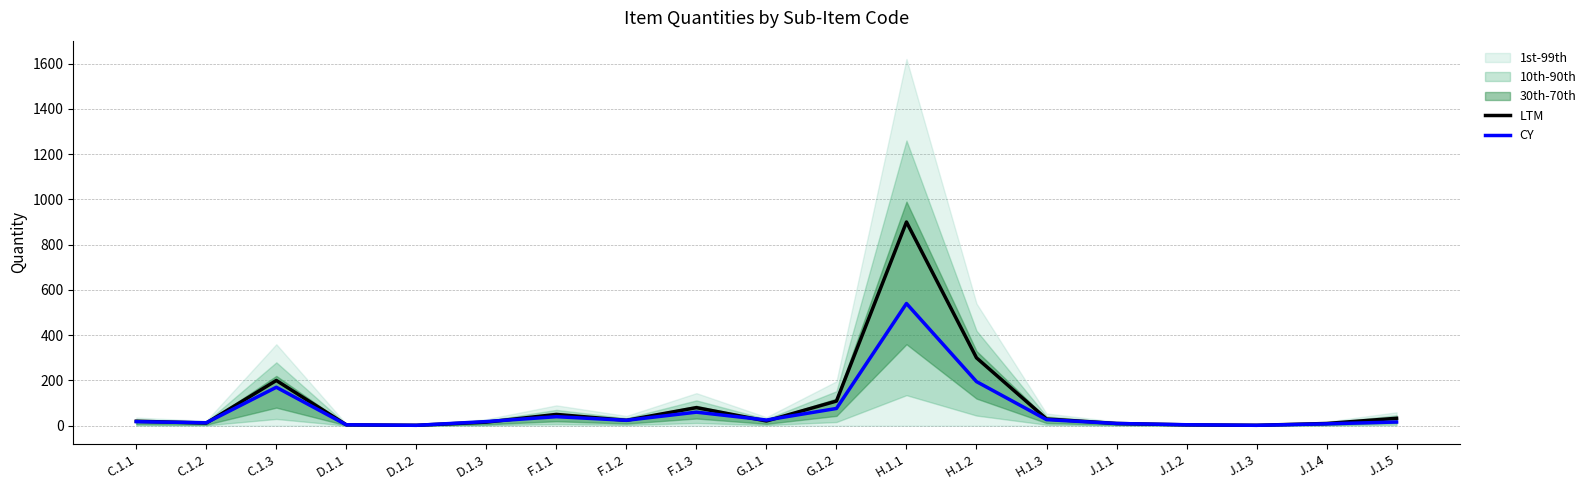

What is the difference between the maximum and second lowest values in the LTM series?

898.0